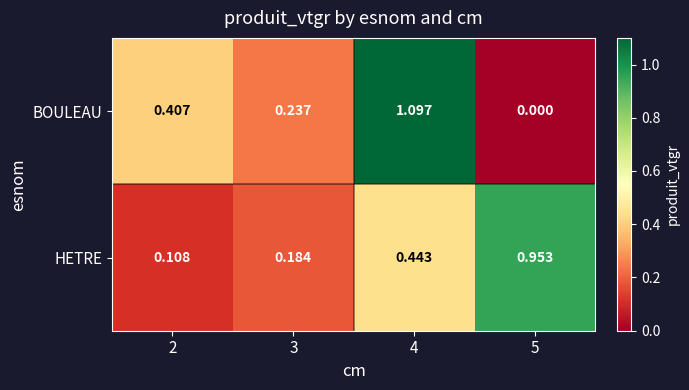

List the series in order of their peak value, highest first.

BOULEAU, HETRE